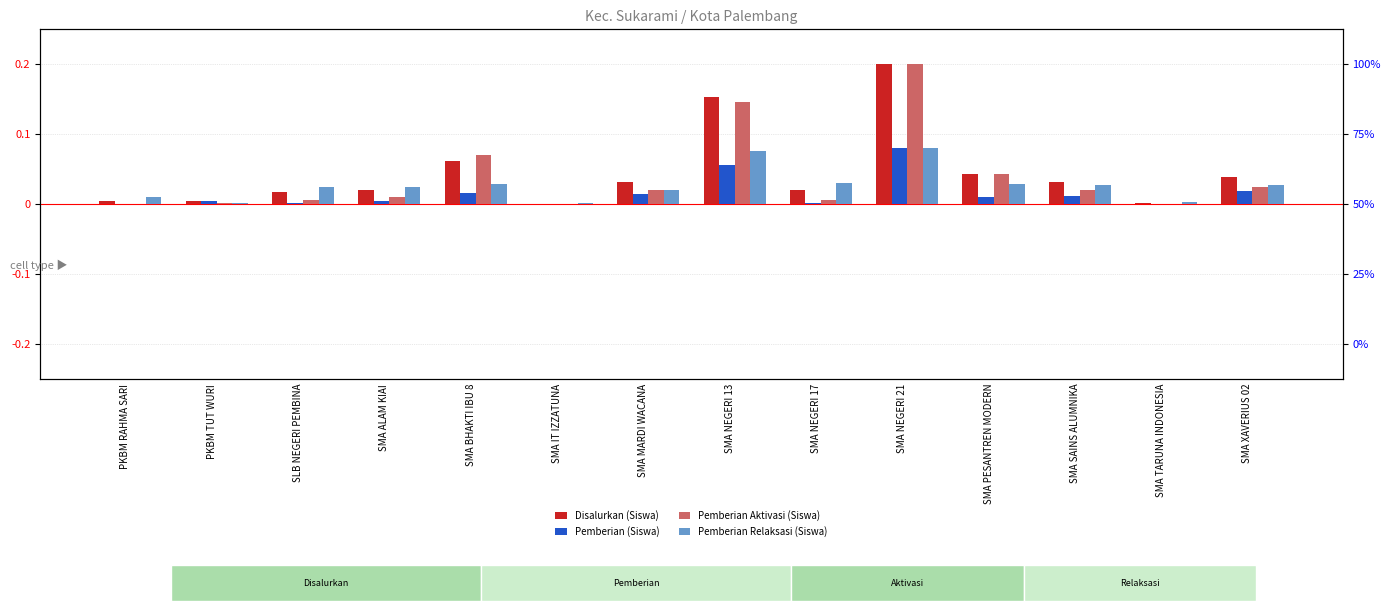

What are all the series names shown in the legend?

Disalurkan (Siswa), Pemberian (Siswa), Pemberian Aktivasi (Siswa), Pemberian Relaksasi (Siswa)